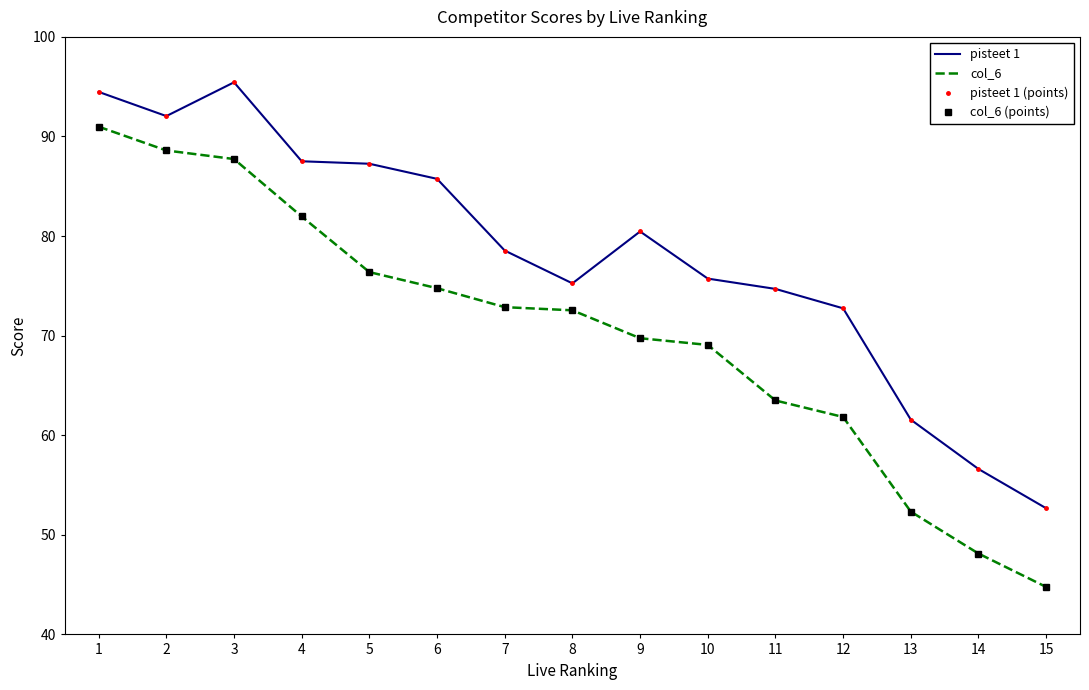

Reading left to right, transcribe all the data shown in this chart.

pisteet 1: 1=94.5	2=92.0	3=95.4	4=87.5	5=87.3	6=85.7	7=78.5	8=75.3	9=80.5	10=75.7	11=74.7	12=72.7	13=61.6	14=56.6	15=52.7
col_6: 1=91.0	2=88.6	3=87.7	4=82.0	5=76.4	6=74.8	7=72.9	8=72.5	9=69.7	10=69.1	11=63.5	12=61.8	13=52.3	14=48.1	15=44.8
pisteet 1 (points): 1=94.5	2=92.0	3=95.4	4=87.5	5=87.3	6=85.7	7=78.5	8=75.3	9=80.5	10=75.7	11=74.7	12=72.7	13=61.6	14=56.6	15=52.7
col_6 (points): 1=91.0	2=88.6	3=87.7	4=82.0	5=76.4	6=74.8	7=72.9	8=72.5	9=69.7	10=69.1	11=63.5	12=61.8	13=52.3	14=48.1	15=44.8